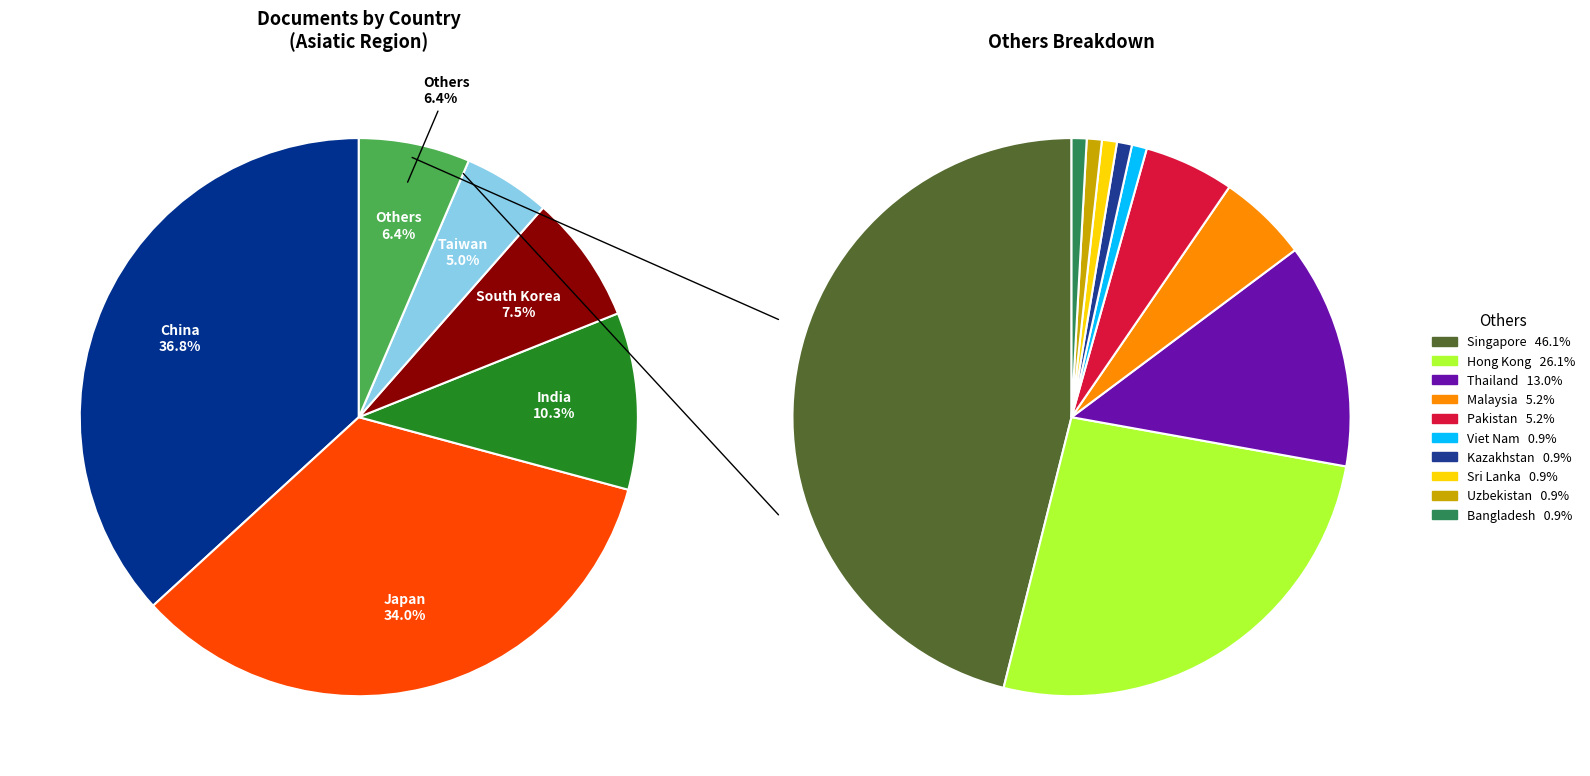

What is the ratio of the value at Taiwan to the value at Hong Kong?

3.0